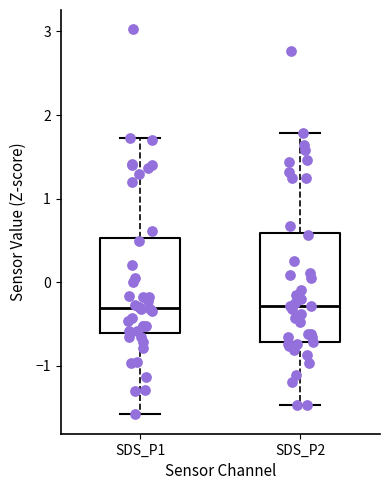

Reading left to right, read every box against the y-axis: the position of its median line, the range the box covers, and the ends of its whiskers. The values are not printed on the chart, so give them approximately, as read against the axis.

SDS_P1: median -0.3, box -0.6 to 0.5, whiskers -1.6 to 1.7
SDS_P2: median -0.3, box -0.7 to 0.6, whiskers -1.5 to 1.8